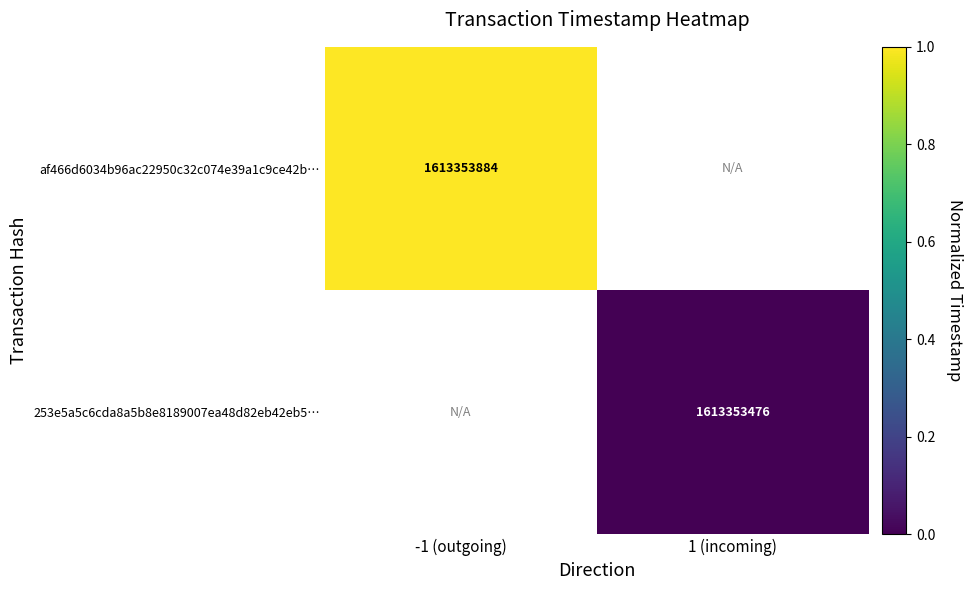

Is it true that af466d6034b96ac22950c32c074e39a1c9ce42b… equals 1613353884 at -1 (outgoing)?

True